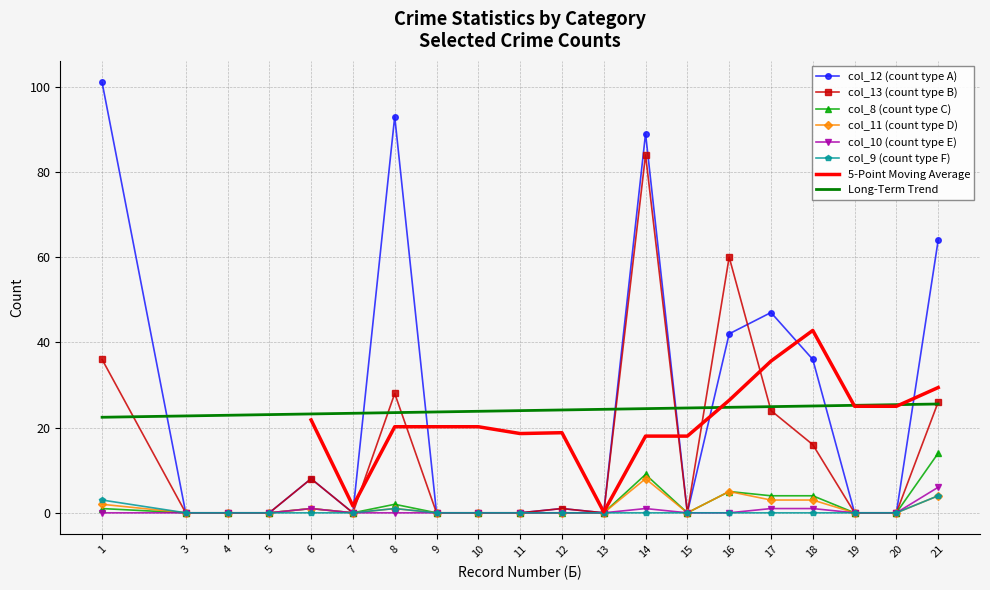

True or false: col_9 has more than 0 points higher than both neighbors.

True